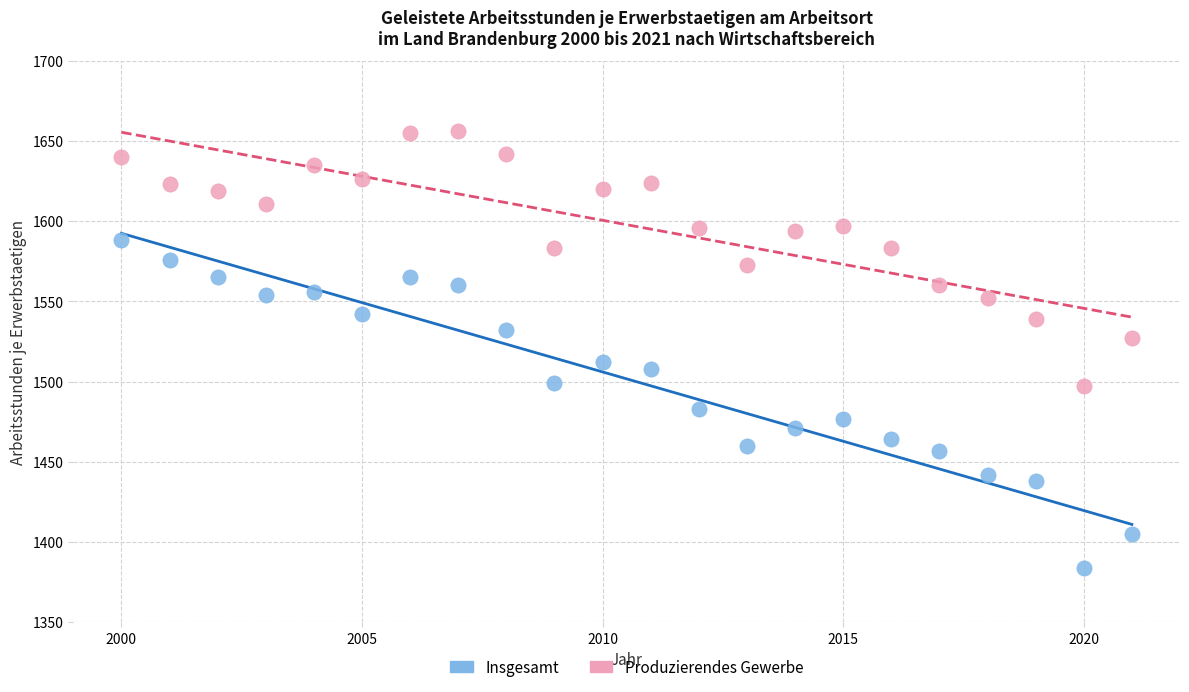

Which series reaches the maximum Y coordinate?

Produzierendes Gewerbe